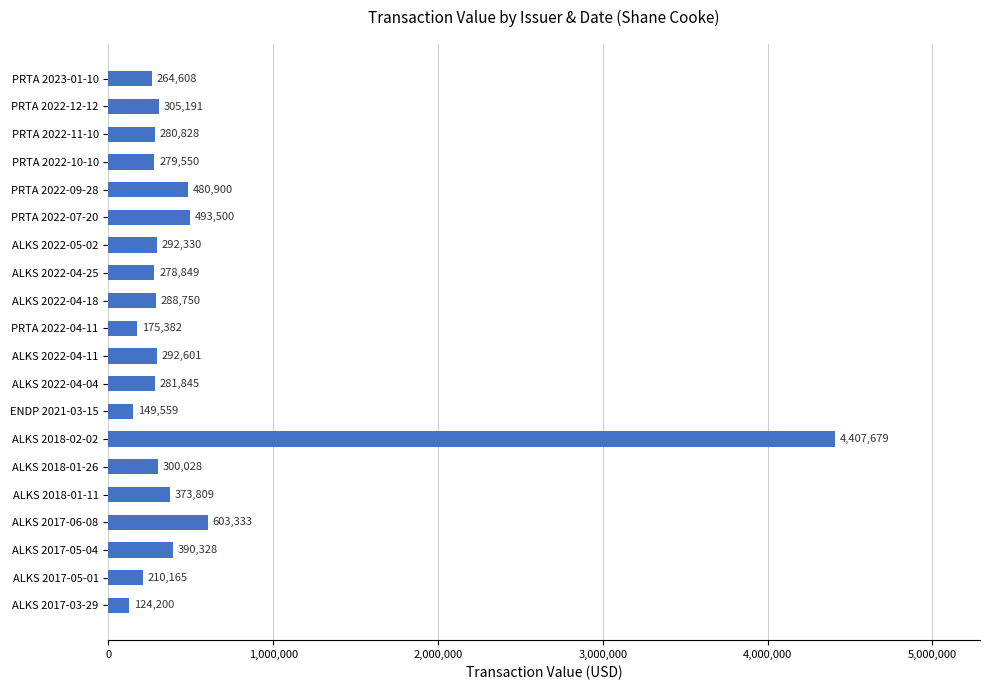

Is it true that the value at PRTA 2023-01-10 is 264608?

True